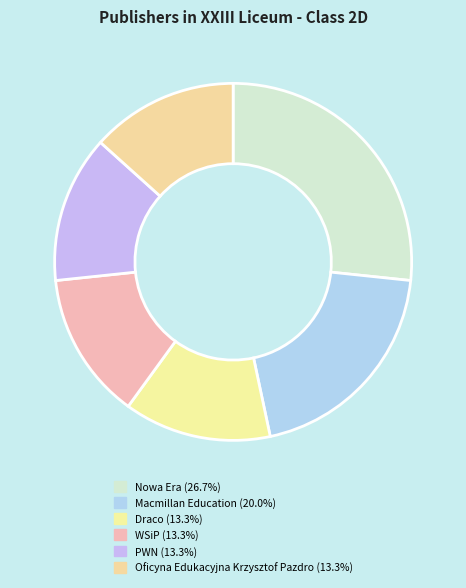

Which has a higher value, Macmillan Education or WSiP?

Macmillan Education